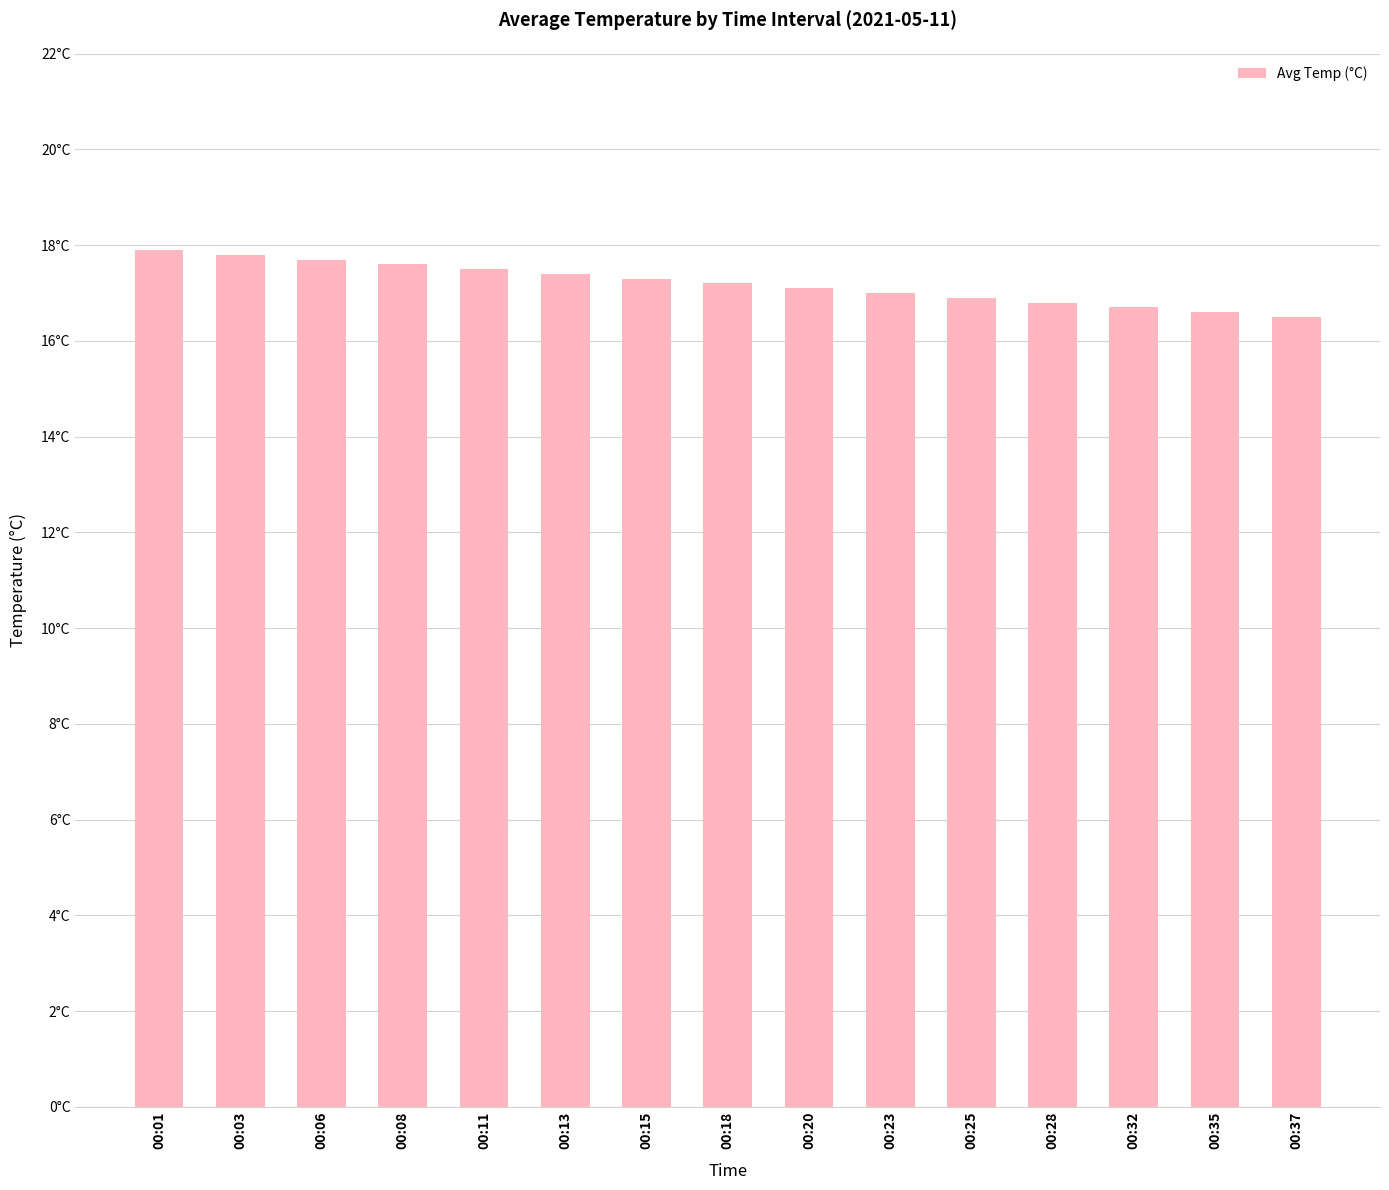

The chart shows a value of 27.8 at 00:28. True or false?

False